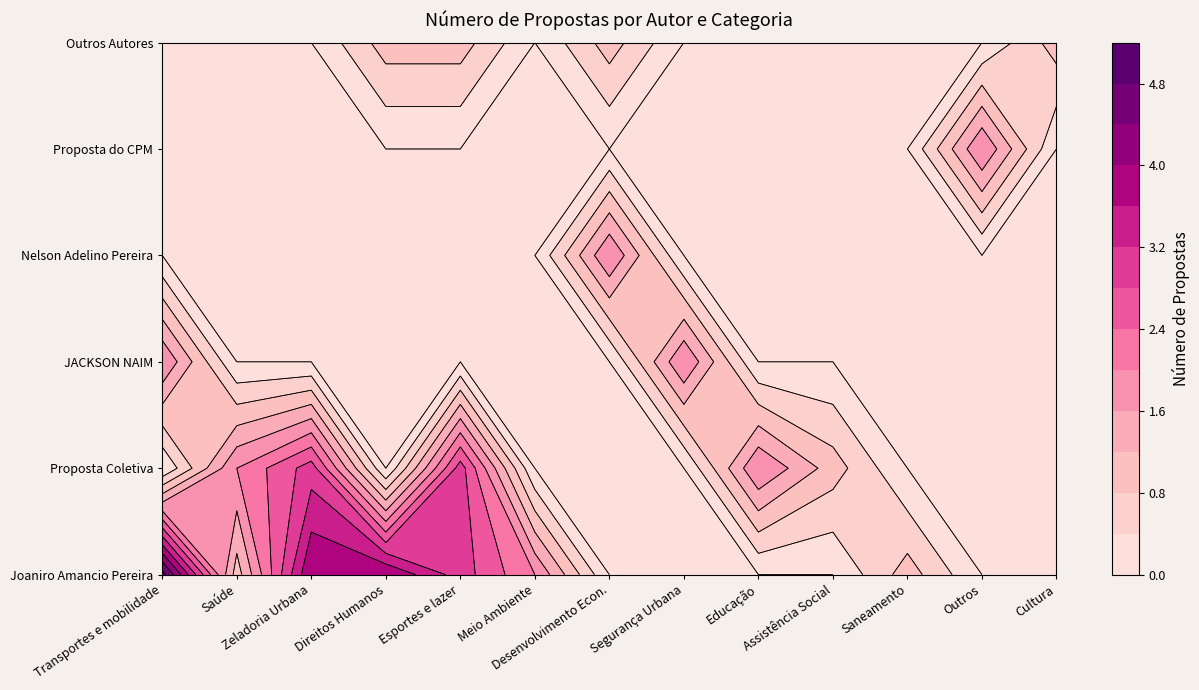

Count the Nelson Adelino Pereira values in the range 0 to 1.

12